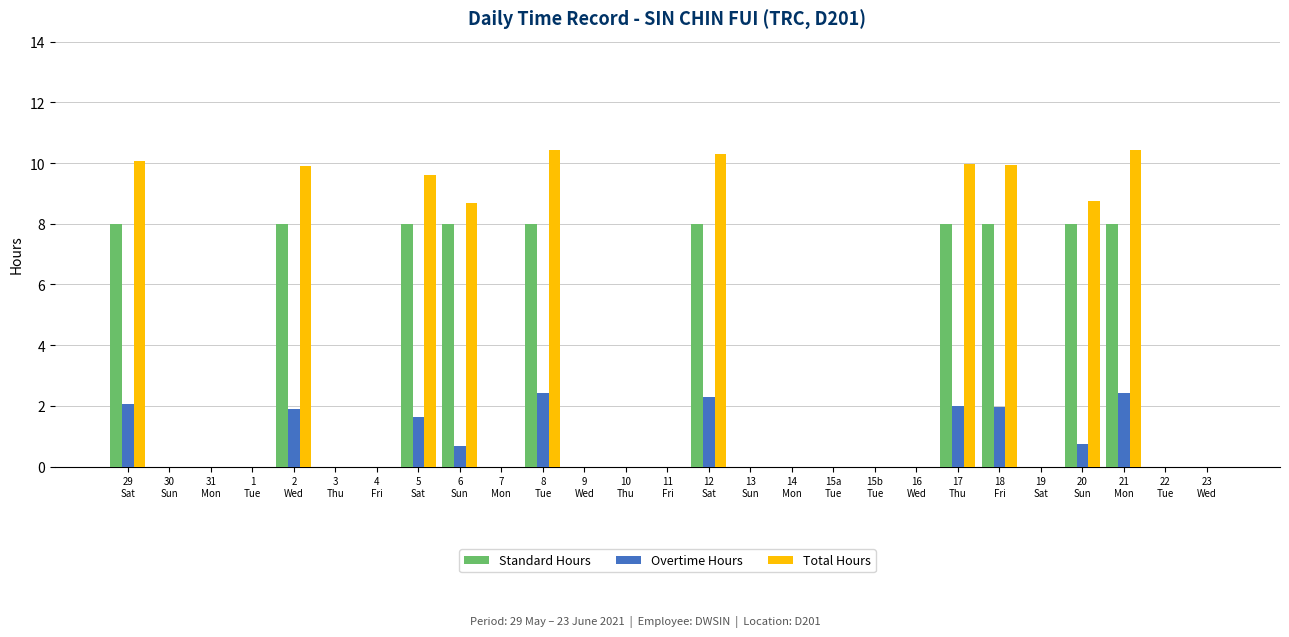

Which series has the largest total across all categories?

Total Hours